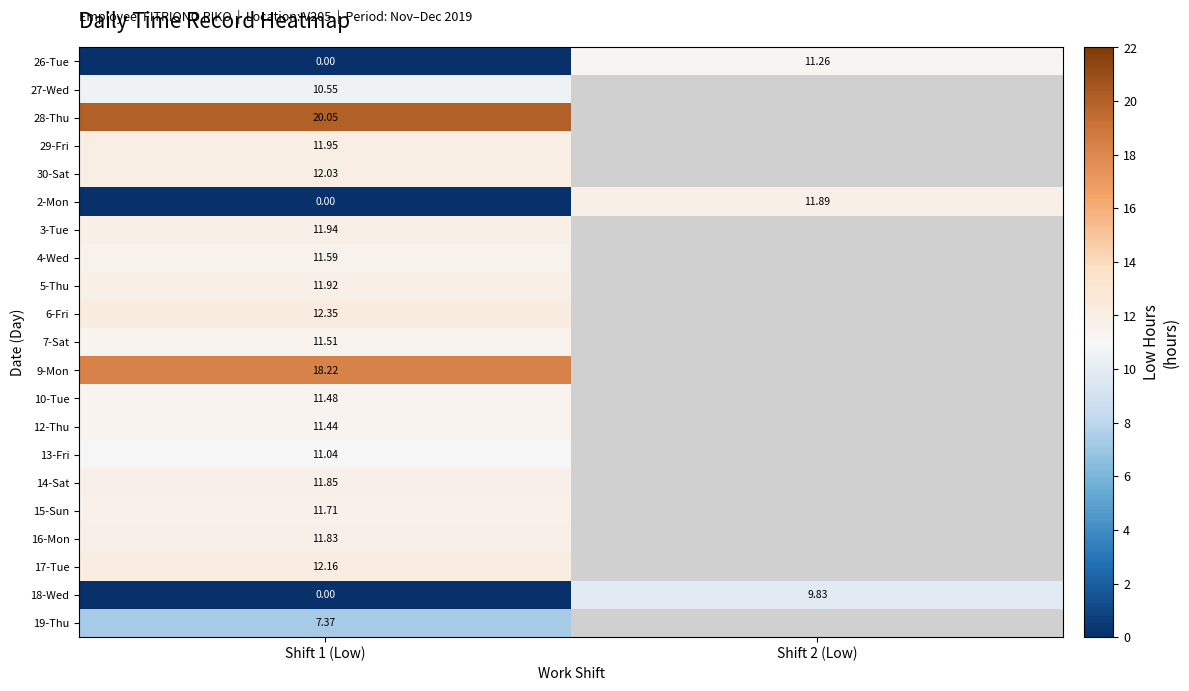

Is the value of 15-Sun at Shift 1 (Low) greater than the value of 9-Mon at Shift 1 (Low)?

No